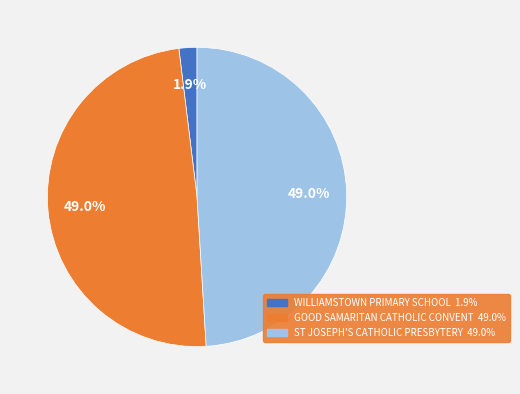

What percentage do GOOD SAMARITAN CATHOLIC CONVENT and ST JOSEPH'S CATHOLIC PRESBYTERY together represent?

98.1%